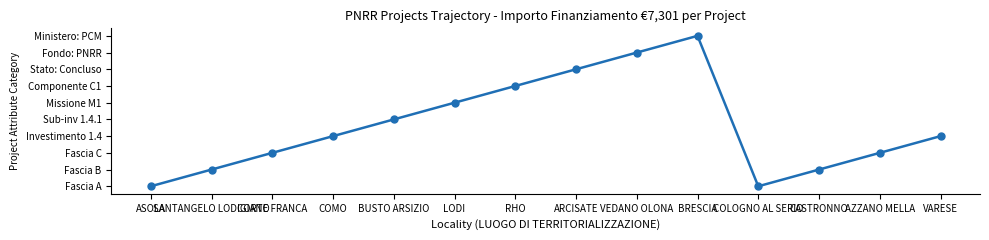

Is this an area chart (filled region under the line)?

No